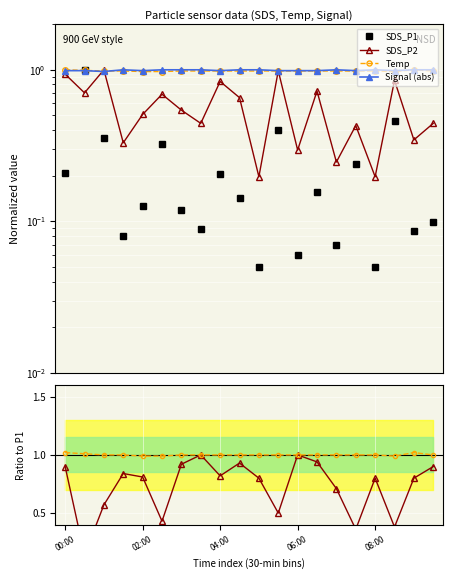

How many times do SDS_P1 and Signal (abs) cross each other?

2